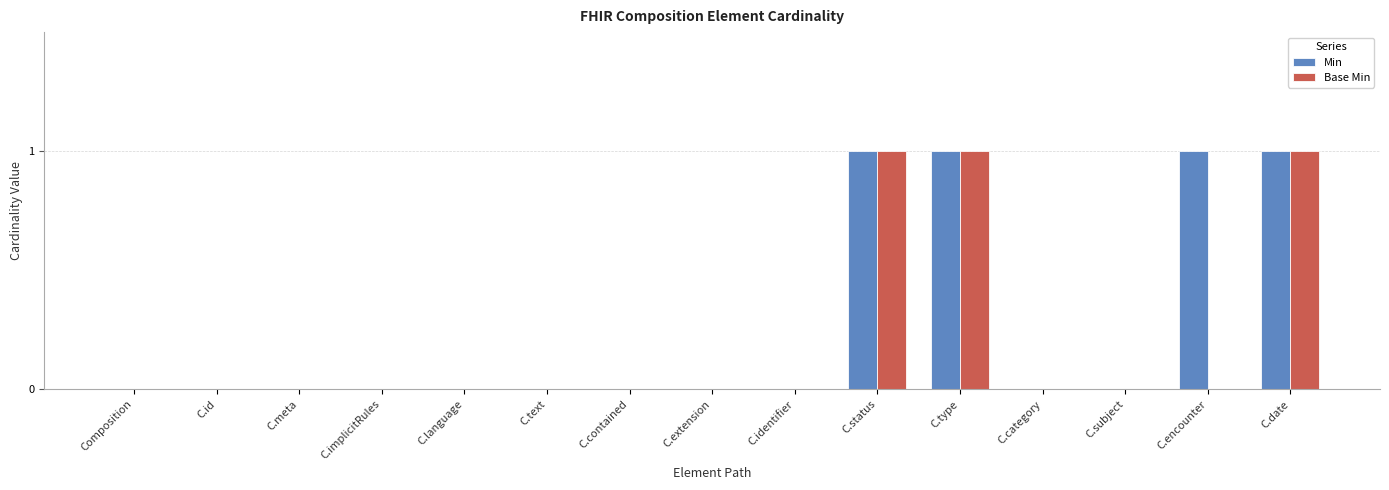

True or false: Base Min has a value of 0 at C.extension.

True